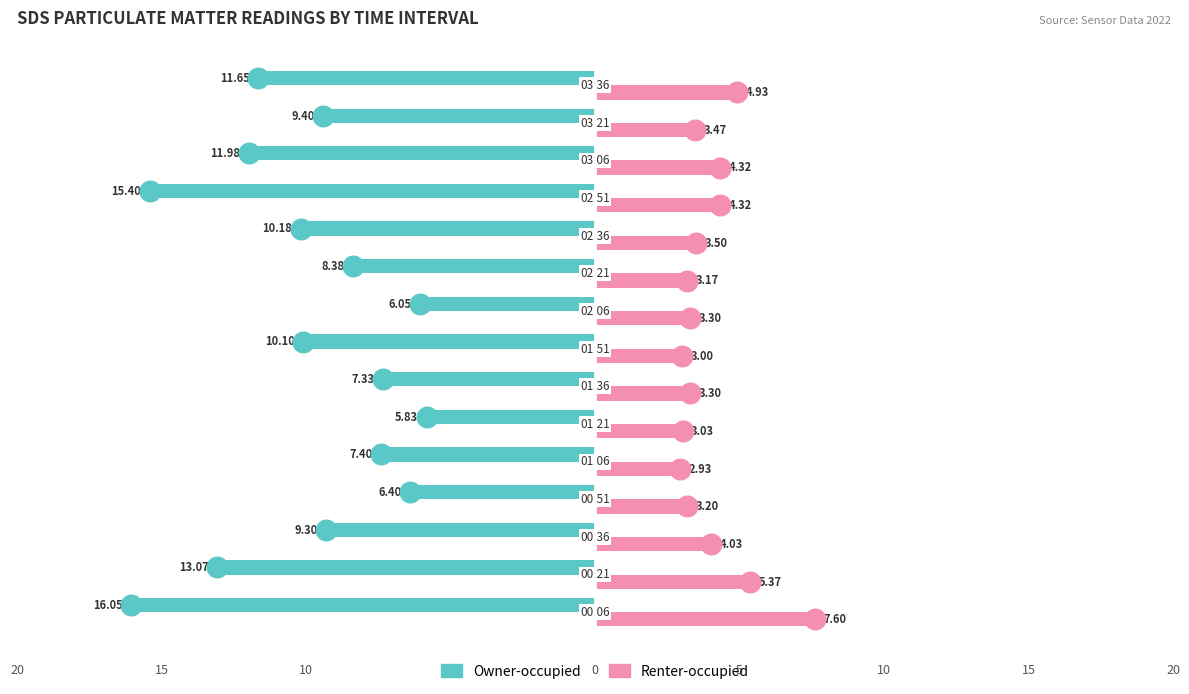

What are all the series names shown in the legend?

Owner-occupied, Renter-occupied